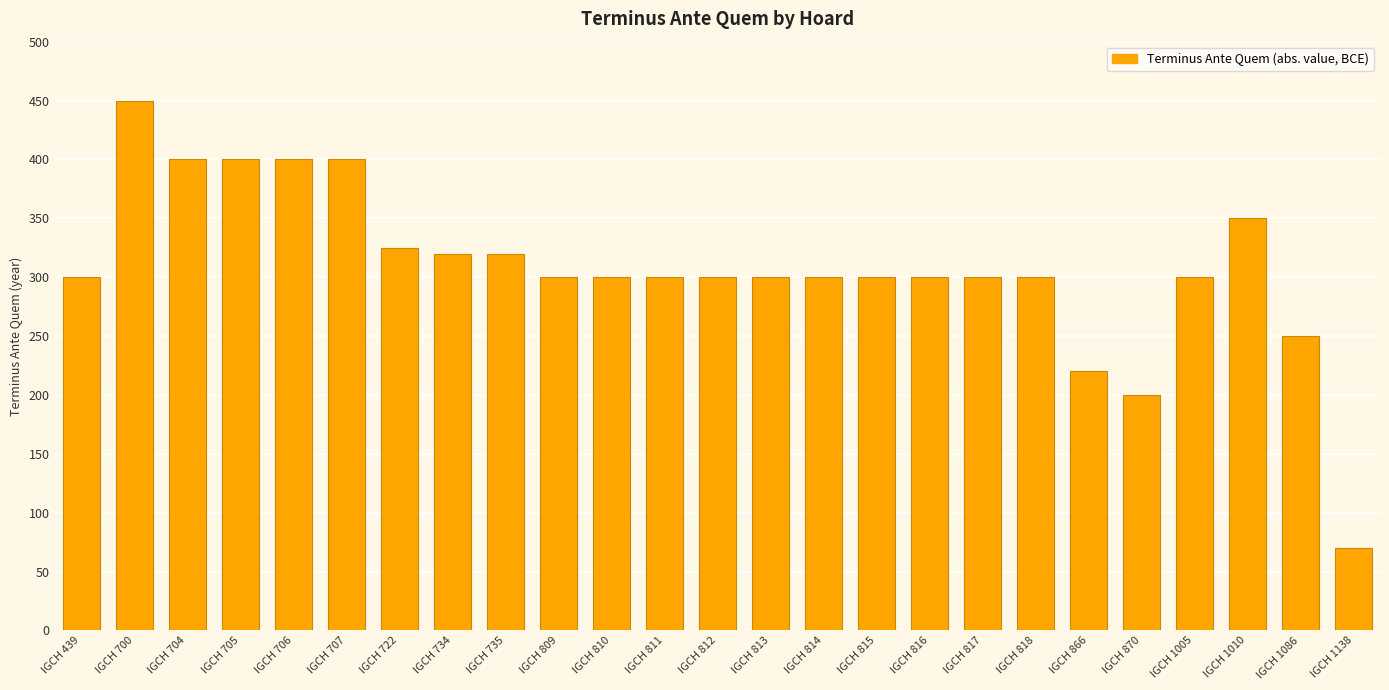

The chart shows a value of 449 at IGCH 811. True or false?

False